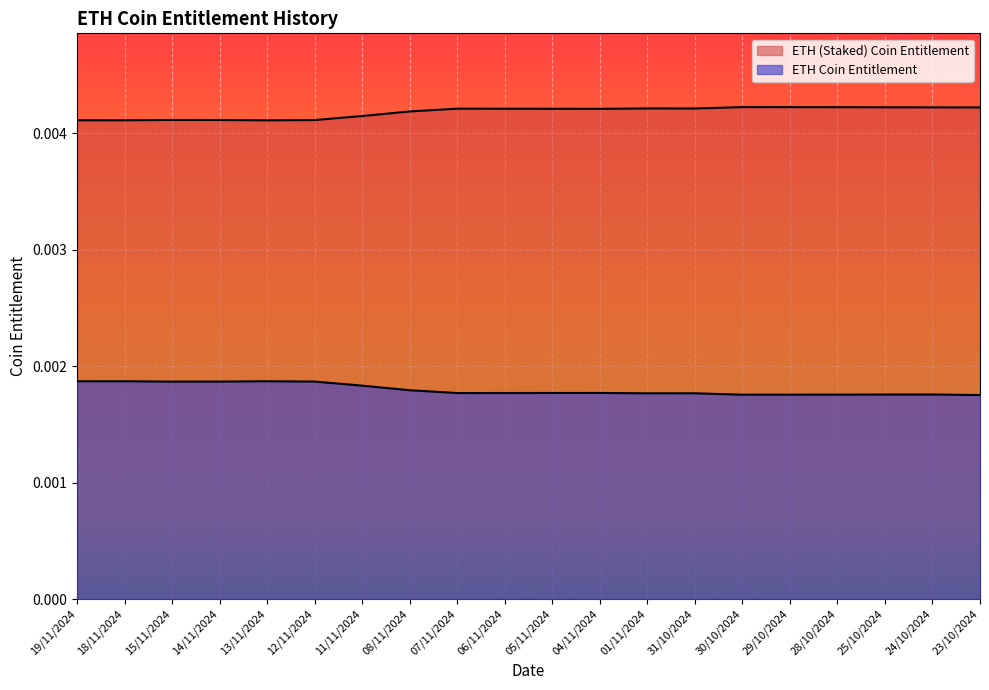

What is the label of the 19th point from the left?

24/10/2024